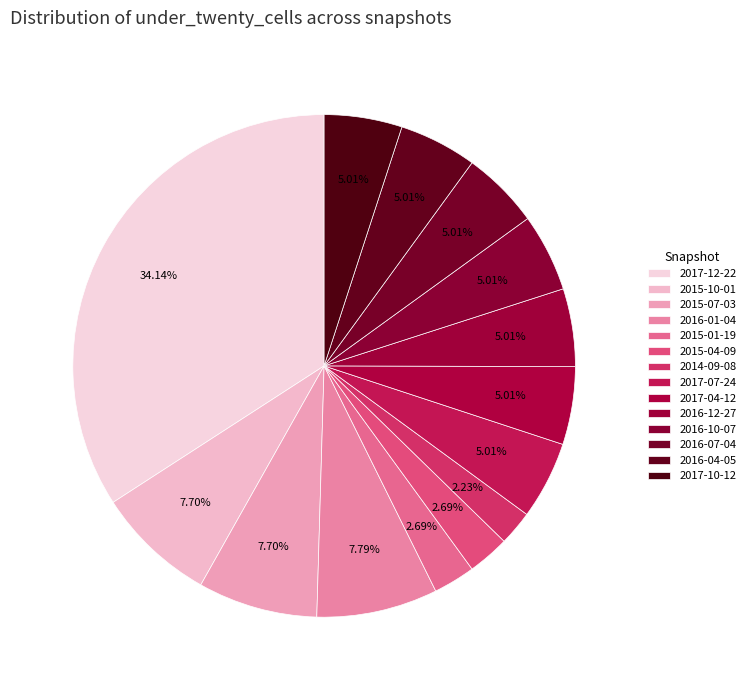

Count the number of slices in the pie.

14